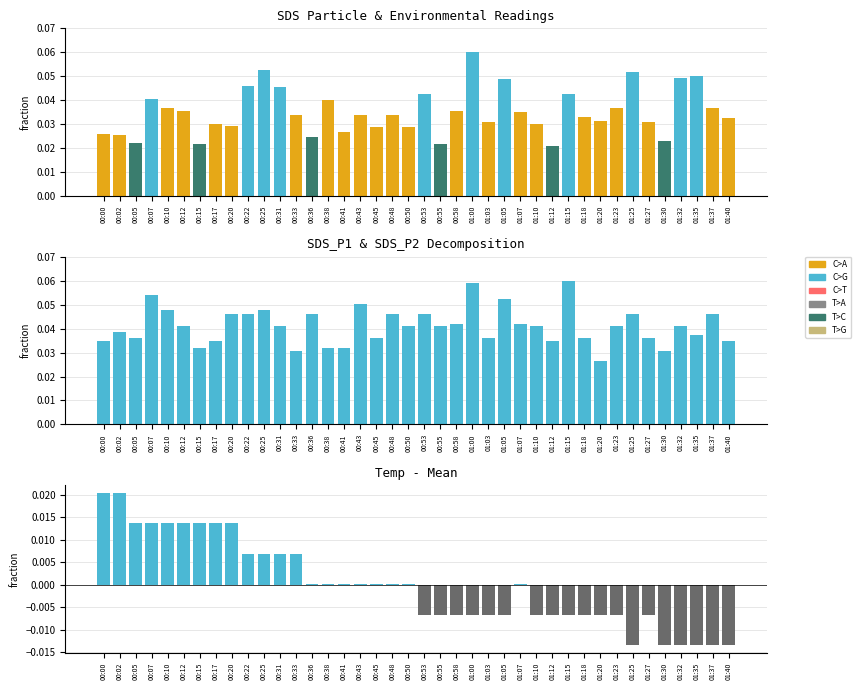

How many values are below 0?

19